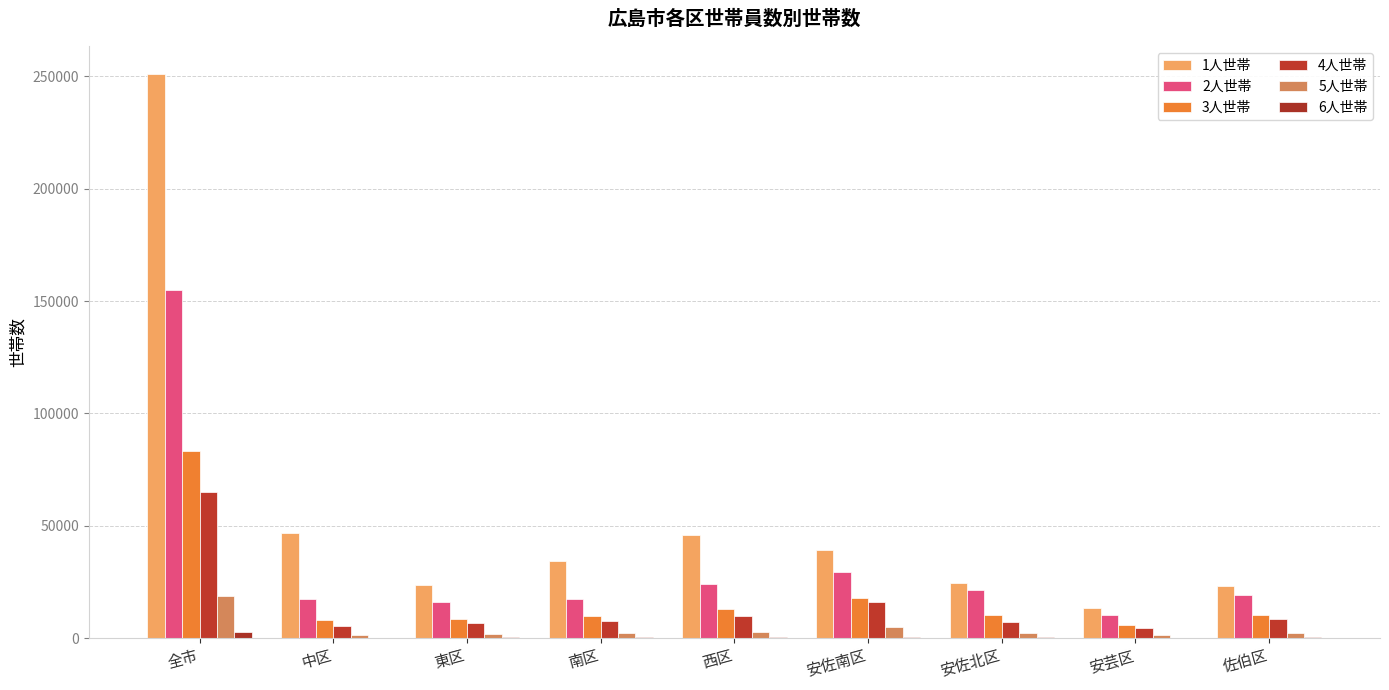

What is the difference between the second highest and second lowest values in the 4人世帯 series?

10311